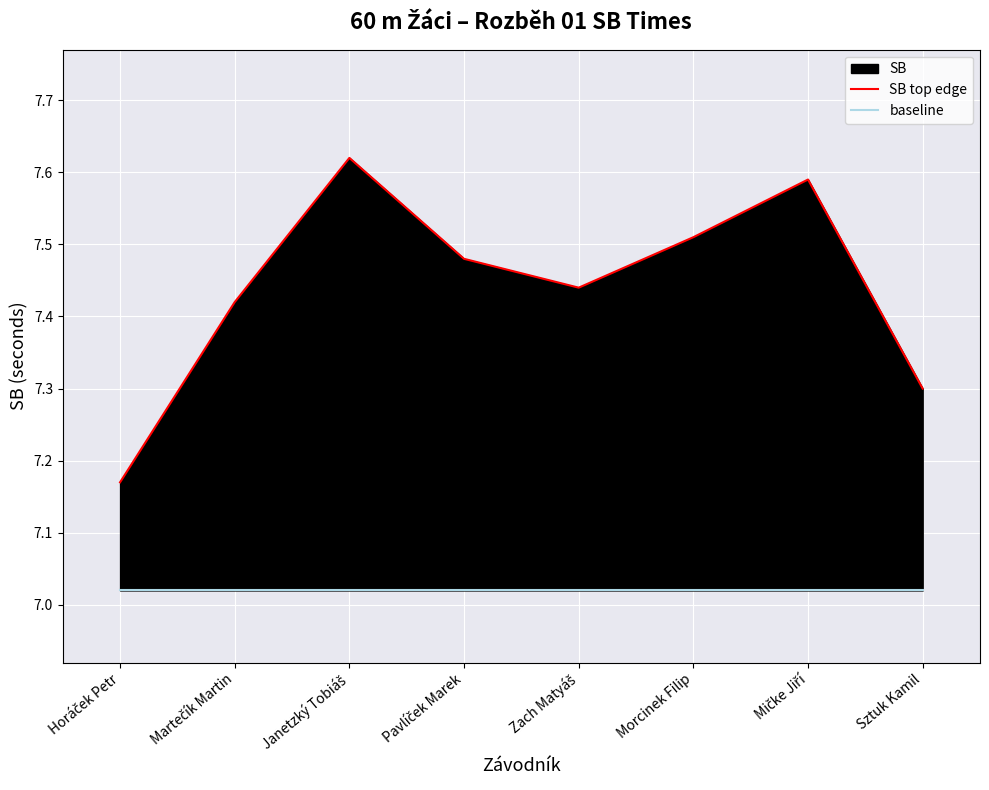

At which category is the sum across all series the highest?

Janetzký Tobiáš